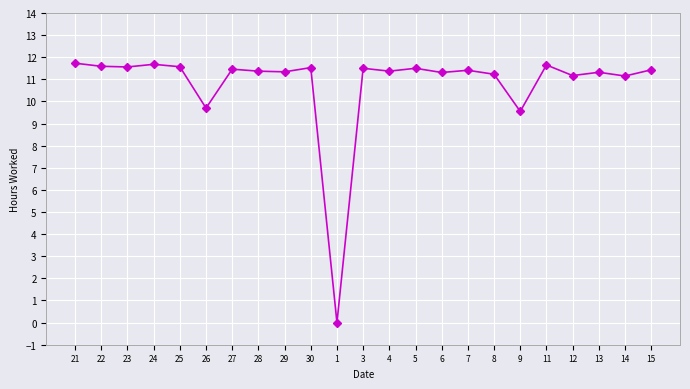

How many data points are above 11?

20